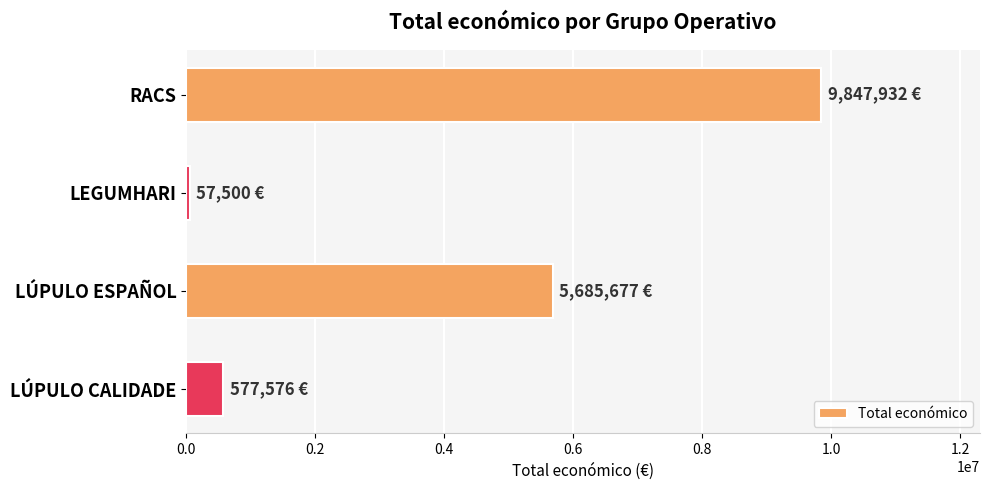

Between LEGUMHARI and LÚPULO ESPAÑOL, which is larger?

LÚPULO ESPAÑOL